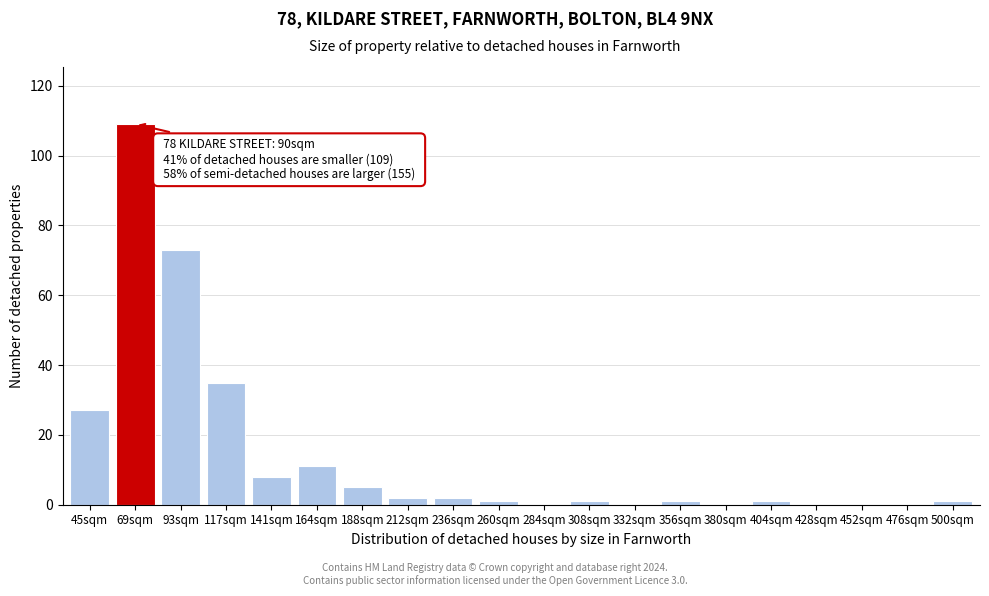

Reading left to right, transcribe all the data shown in this chart.

45sqm=27	69sqm=109	93sqm=73	117sqm=35	141sqm=8	164sqm=11	188sqm=5	212sqm=2	236sqm=2	260sqm=1	284sqm=0	308sqm=1	332sqm=0	356sqm=1	380sqm=0	404sqm=1	428sqm=0	452sqm=0	476sqm=0	500sqm=1